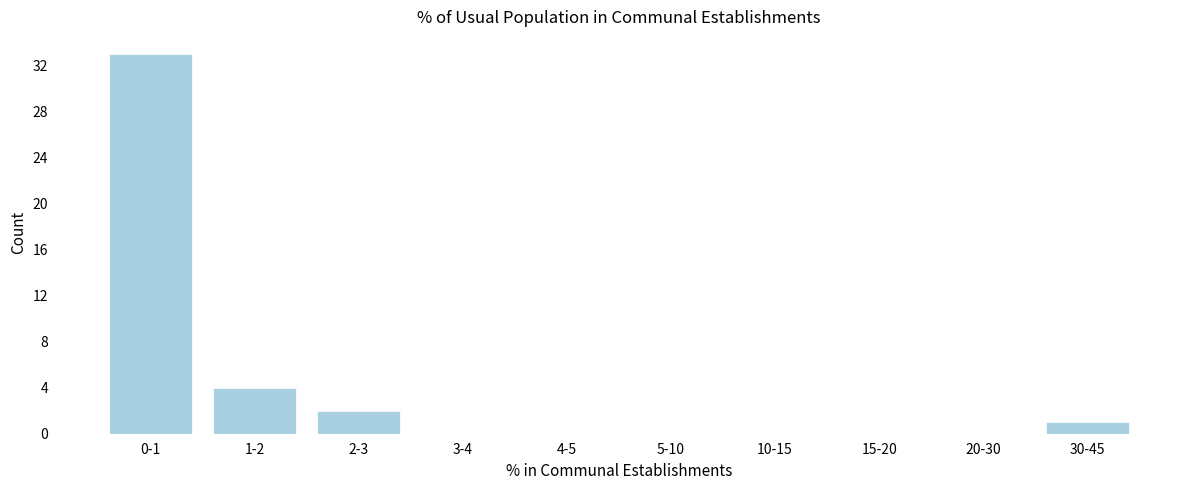

Reading left to right, list all the values displayed in this chart.

0-1=33	1-2=4	2-3=2	3-4=0	4-5=0	5-10=0	10-15=0	15-20=0	20-30=0	30-45=1